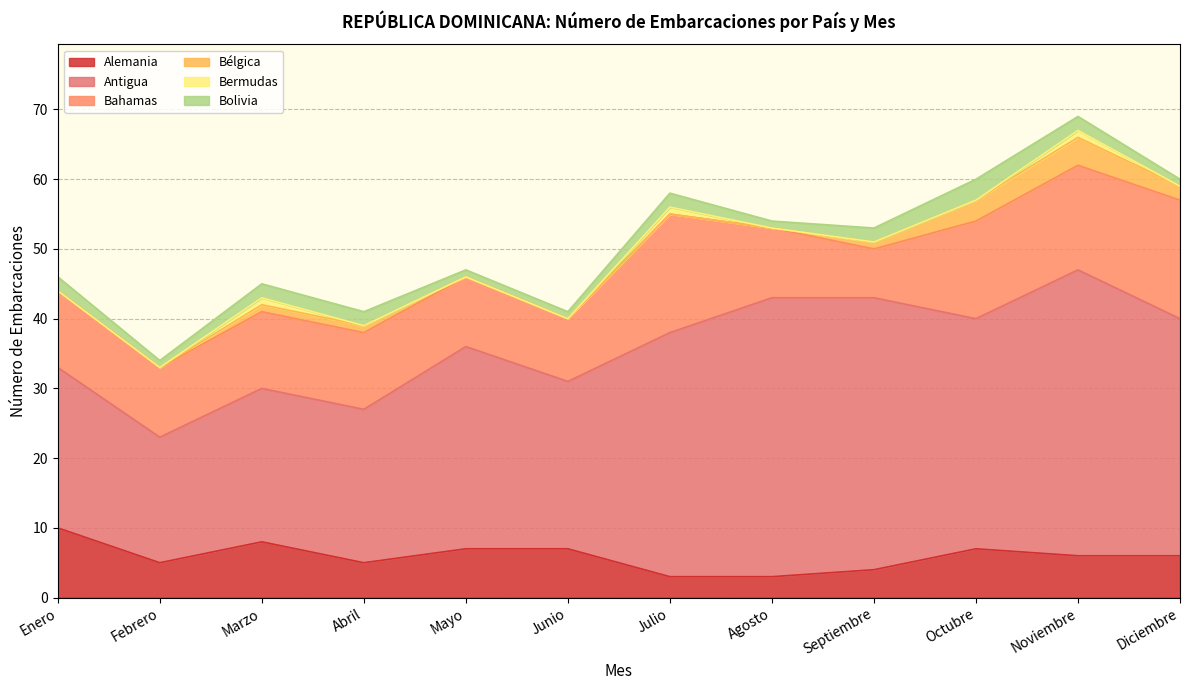

The Alemania series shows 2 at Diciembre. True or false?

False